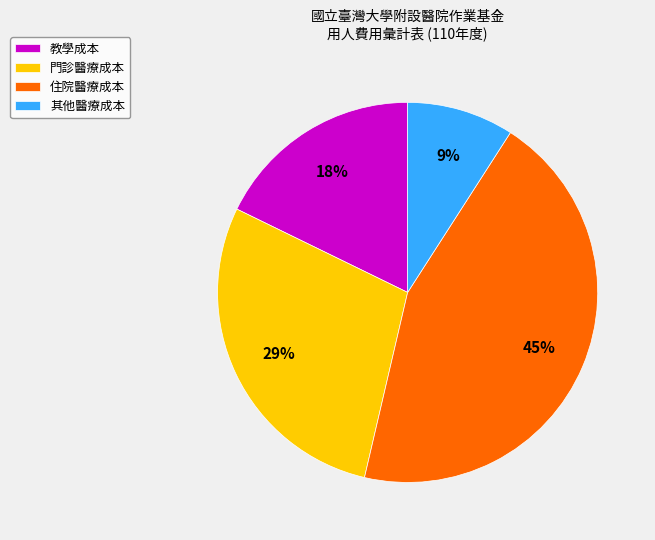

To the nearest percent, what portion does 教學成本 represent?

18%